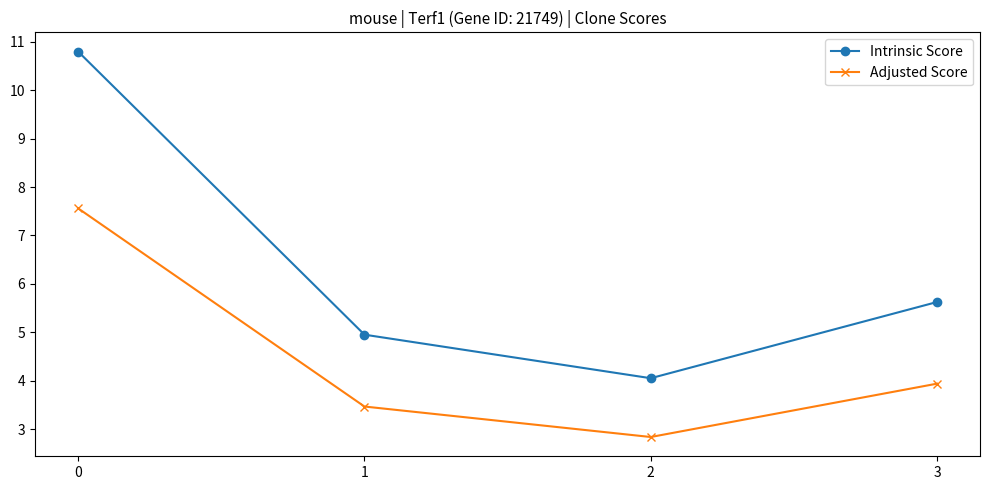

What is the average value of the Adjusted Score series?

4.4